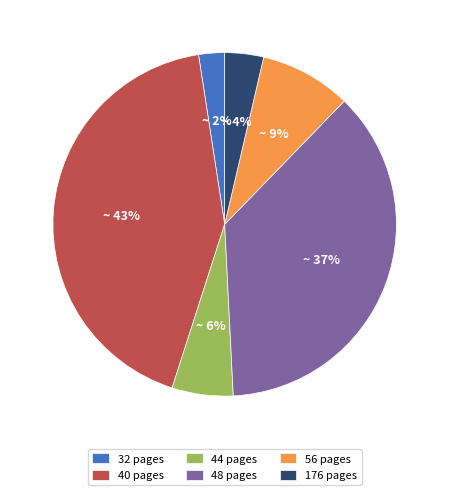

How many segments does this pie chart have?

6